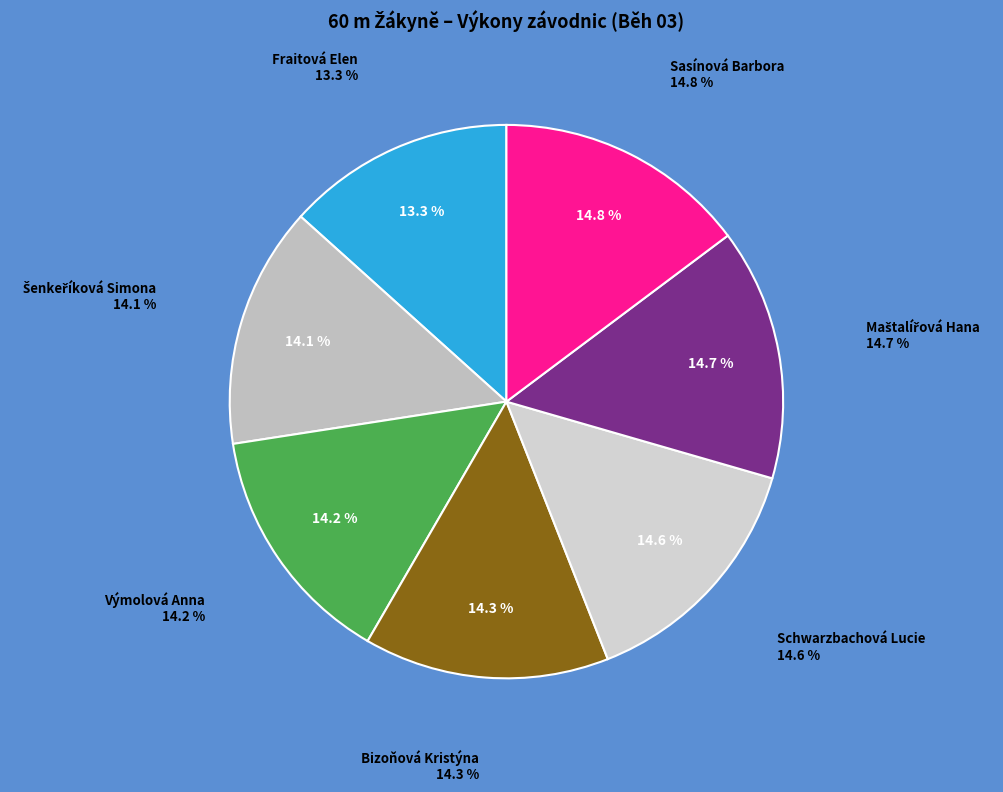

What is the smallest slice in the pie chart?

Fraitová Elen